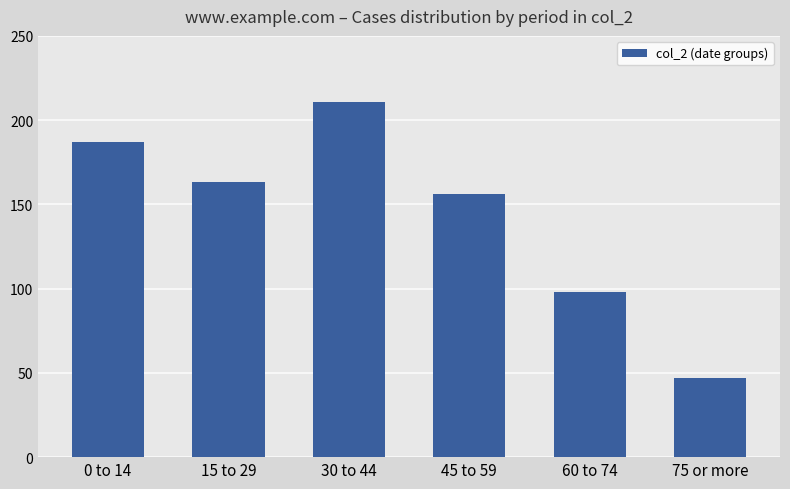

What position from the right is 75 or more?

1